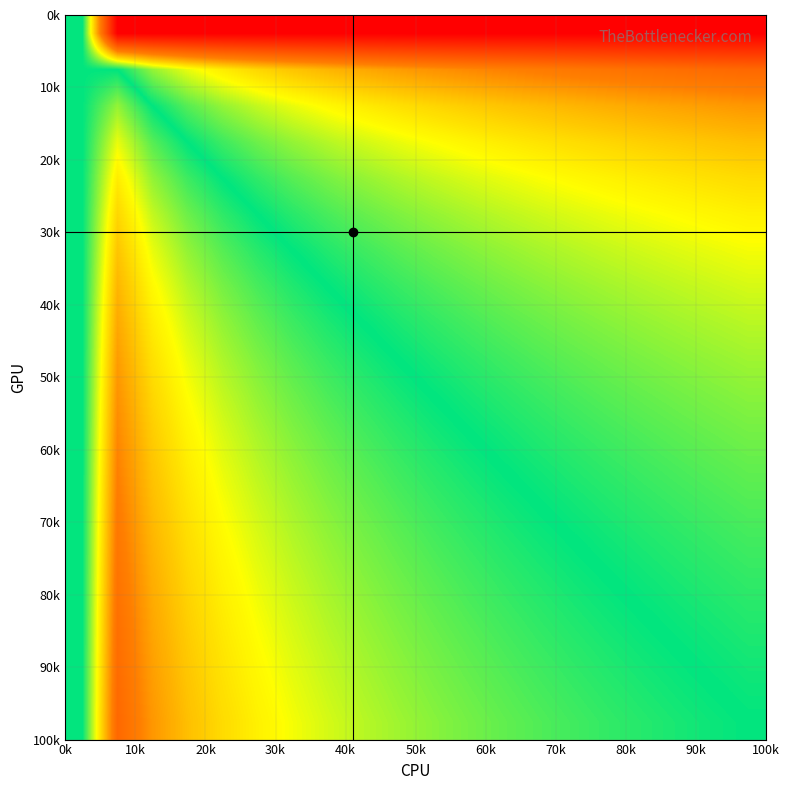

How many categories are shown in the chart?

20